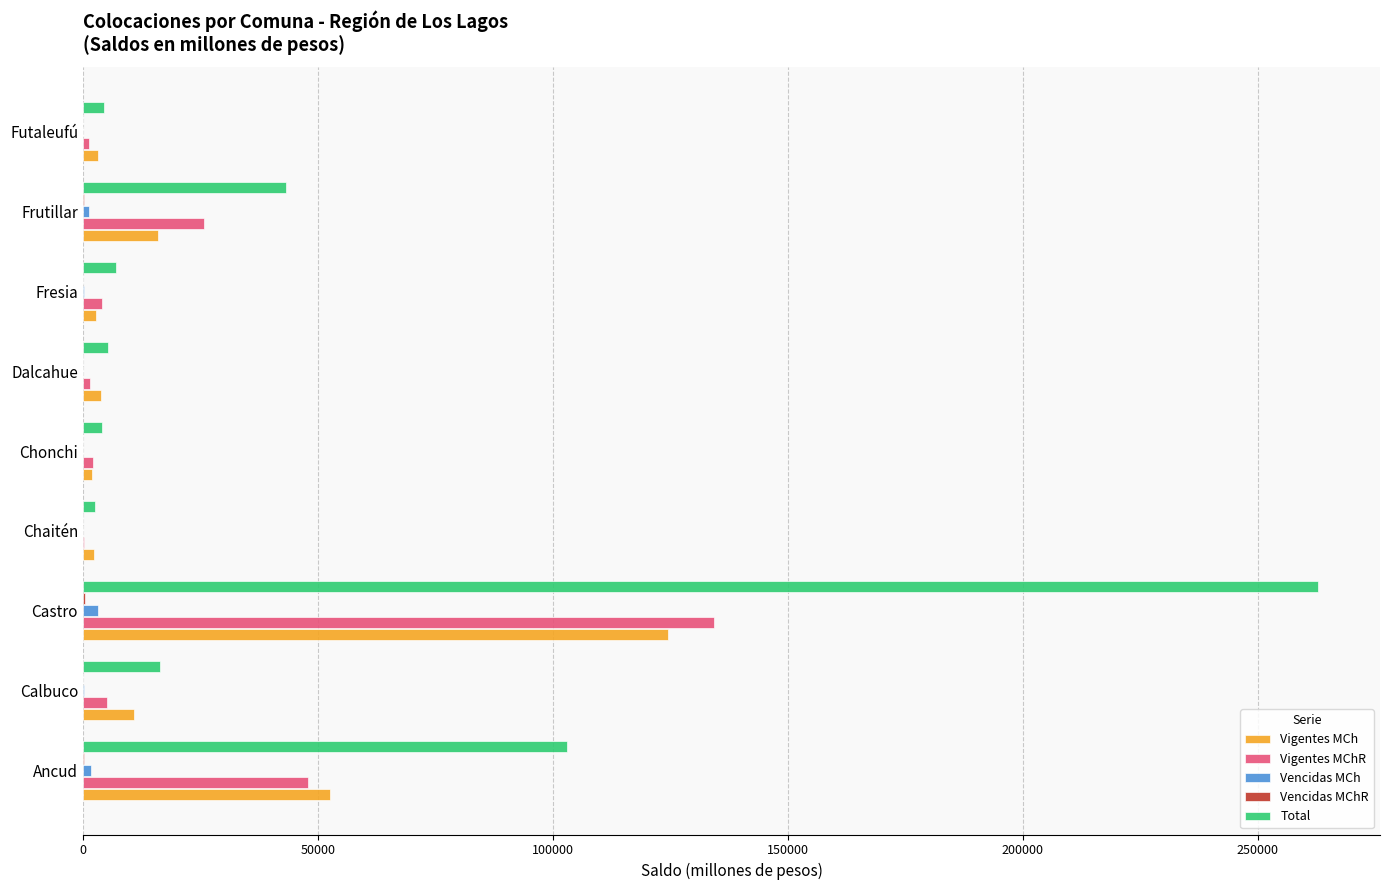

At which category is the sum across all series the highest?

Castro